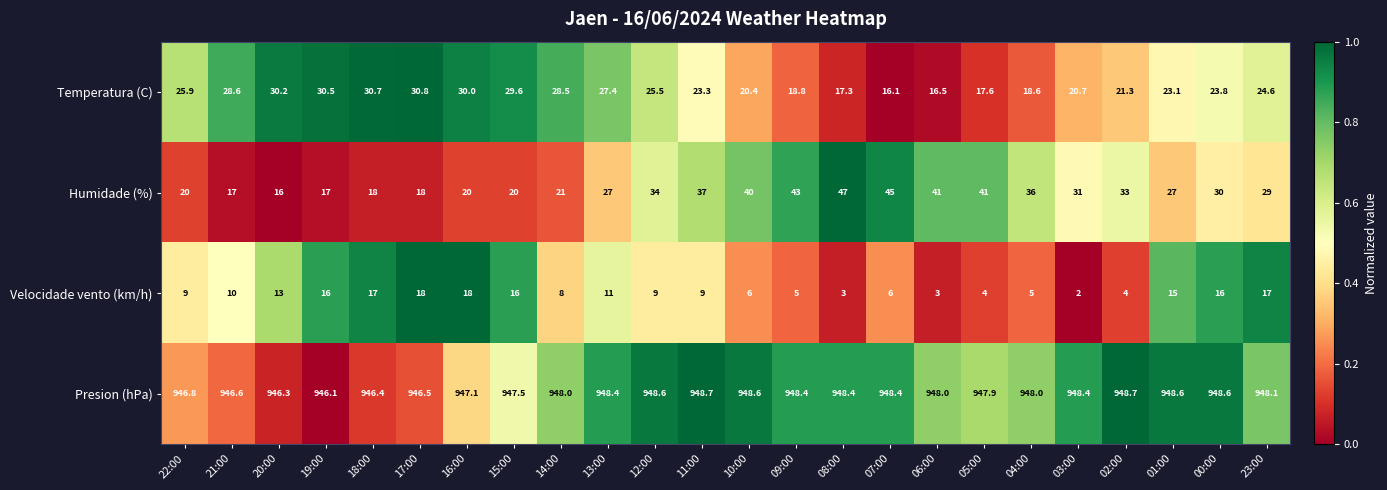

Read the Presion (hPa) value at 18:00.

946.4